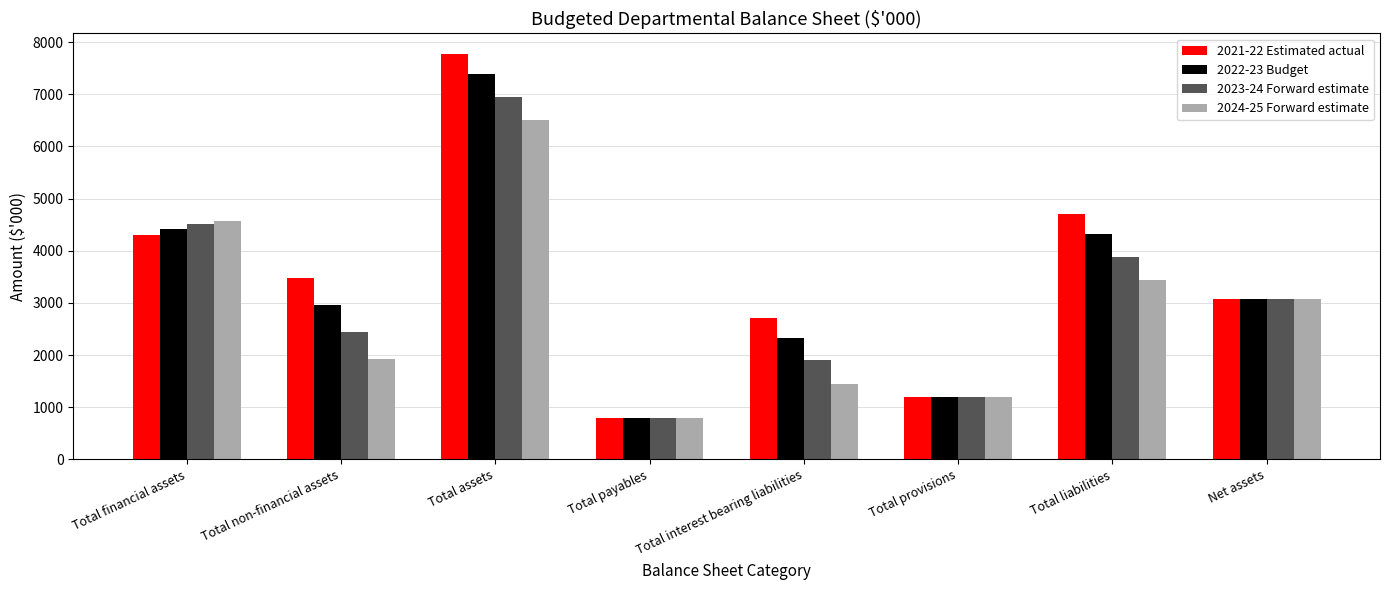

Reading left to right, list all the values displayed in this chart.

2021-22 Estimated actual: 4301	3478	7779	792	2719	1200	4711	3068
2022-23 Budget: 4419	2962	7381	792	2321	1200	4313	3068
2023-24 Forward estimate: 4510	2446	6956	792	1896	1200	3888	3068
2024-25 Forward estimate: 4573	1930	6503	792	1443	1200	3435	3068